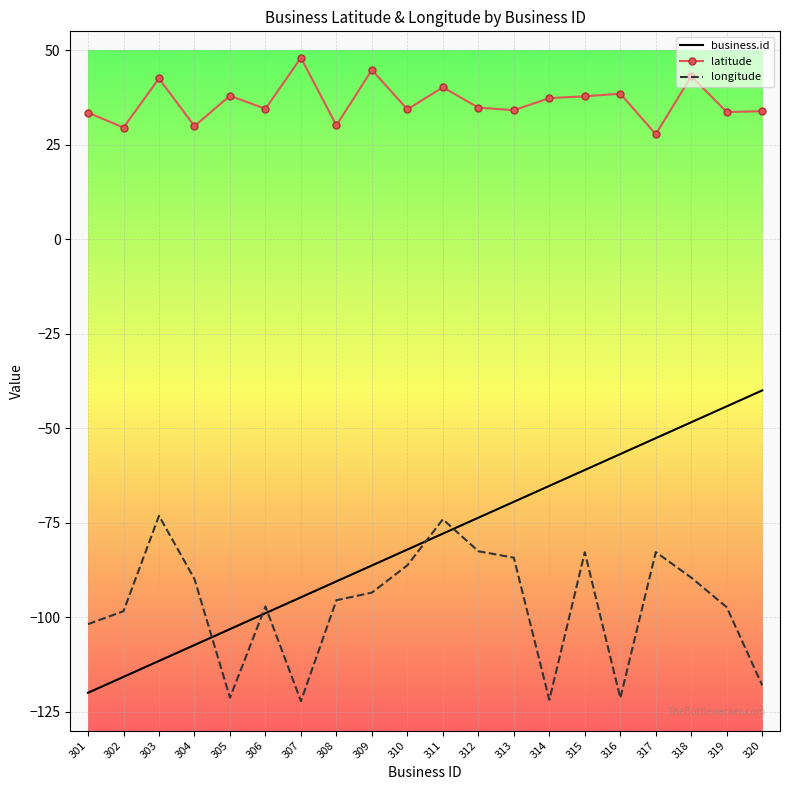

What is the smallest value displayed?

-122.2